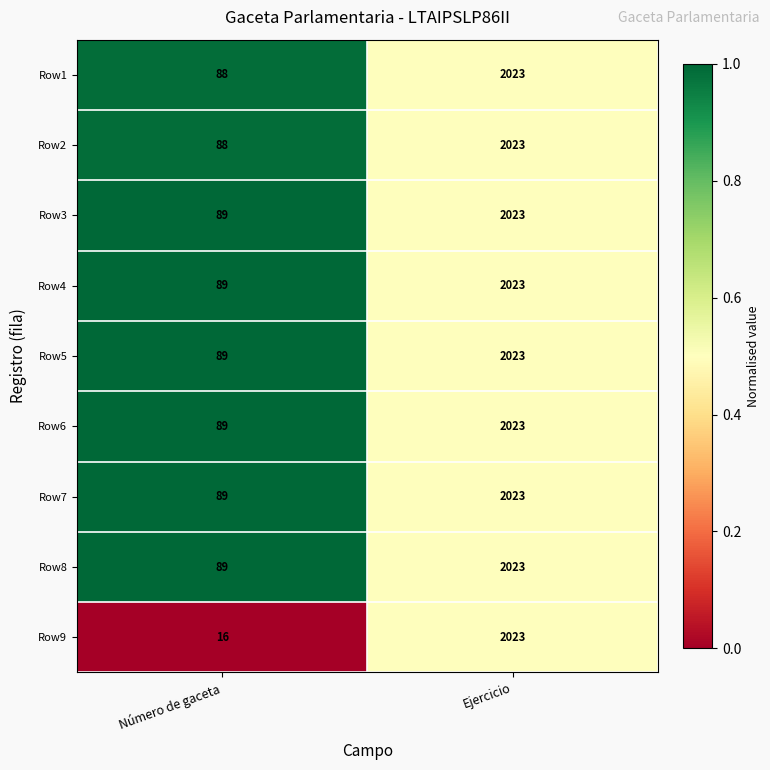

Reading right to left, extract all data points from this chart.

Row1: Ejercicio=2023	Número de gaceta=88
Row2: Ejercicio=2023	Número de gaceta=88
Row3: Ejercicio=2023	Número de gaceta=89
Row4: Ejercicio=2023	Número de gaceta=89
Row5: Ejercicio=2023	Número de gaceta=89
Row6: Ejercicio=2023	Número de gaceta=89
Row7: Ejercicio=2023	Número de gaceta=89
Row8: Ejercicio=2023	Número de gaceta=89
Row9: Ejercicio=2023	Número de gaceta=16